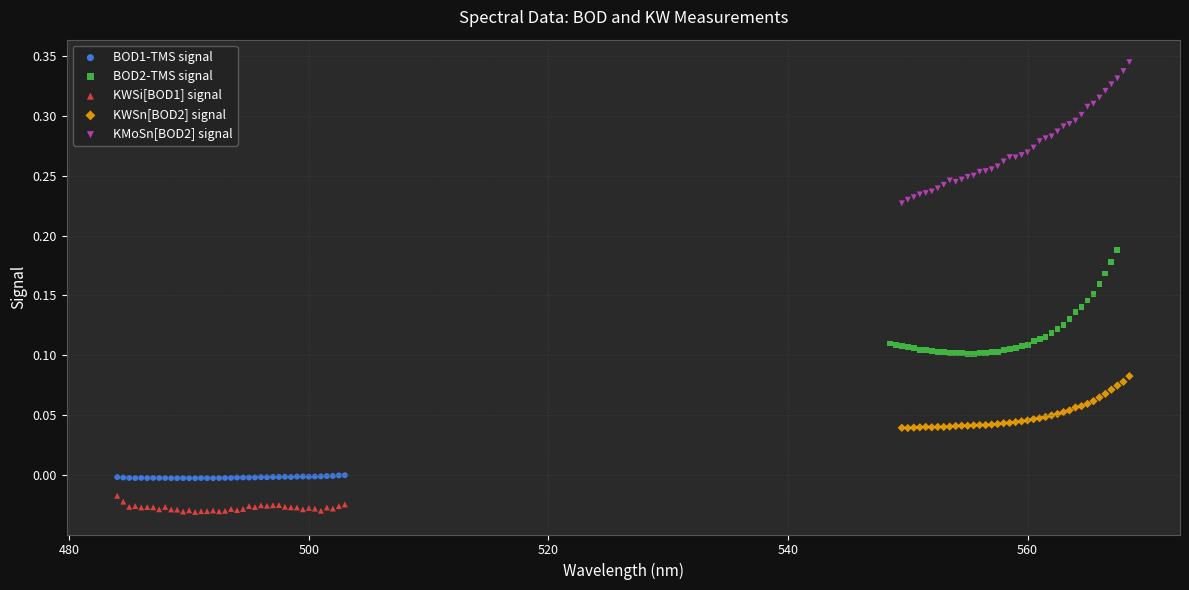

Which series has the widest spread of Y values?

KMoSn[BOD2] signal